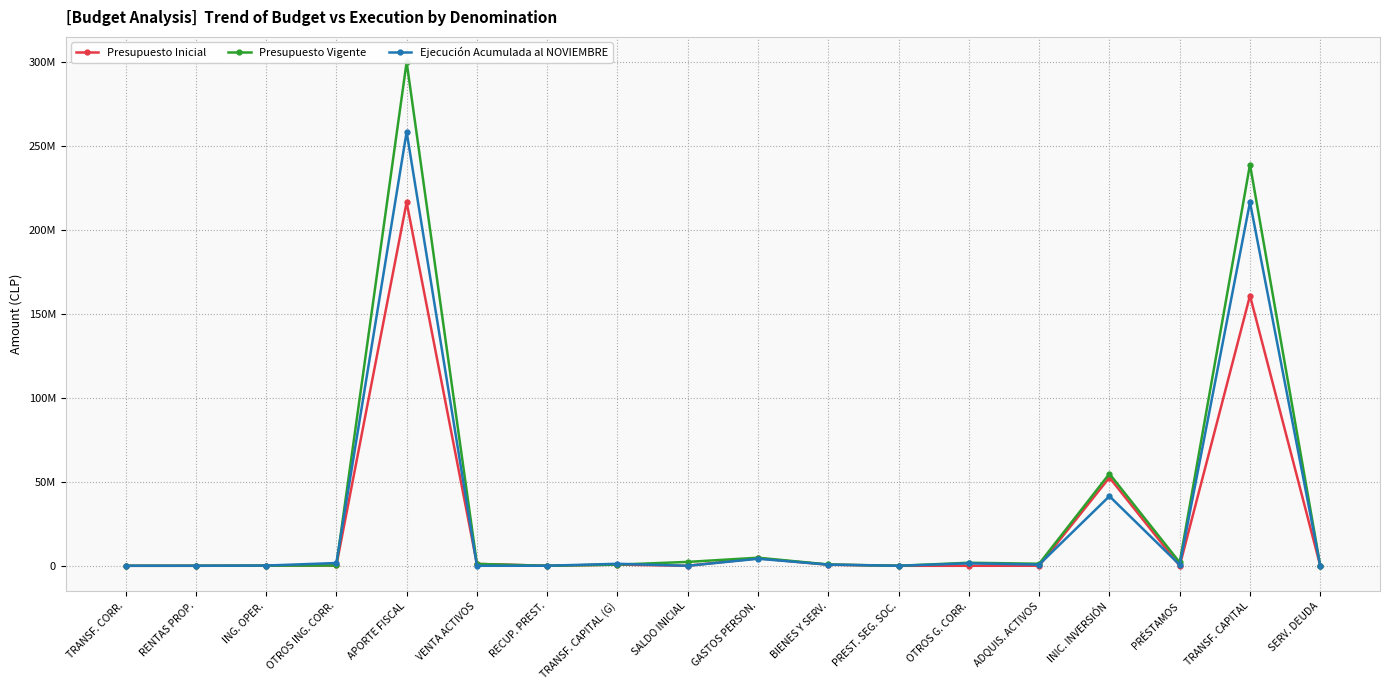

The Presupuesto Inicial series shows 5 at OTROS G. CORR.. True or false?

False